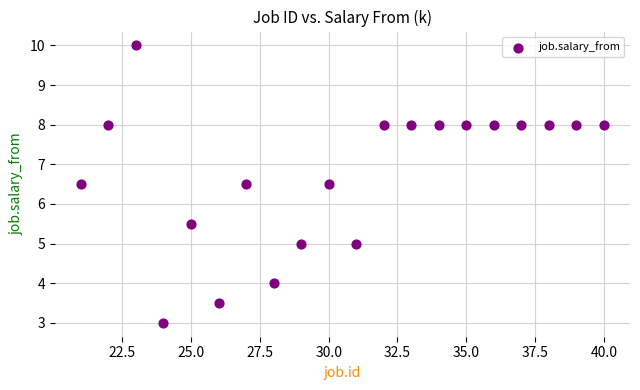

What is the range of X values (max minus min)?

19.0